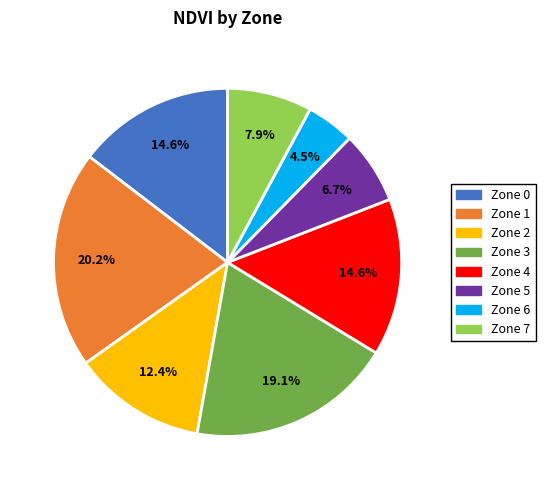

To the nearest percent, what is the difference between the largest and smallest slice percentages?

16%